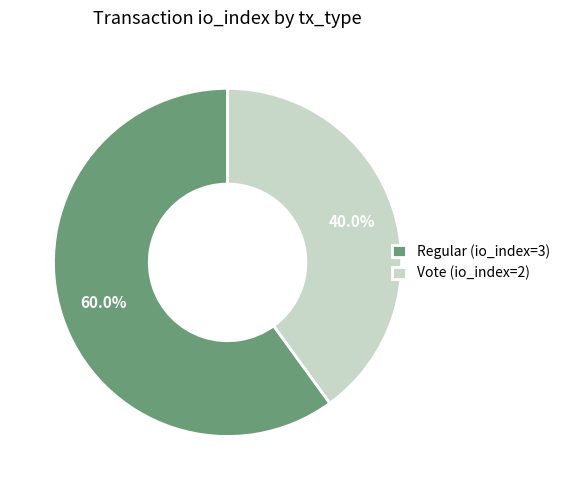

To the nearest percent, what is the combined percentage of Regular (io_index=3) and Vote (io_index=2)?

100%